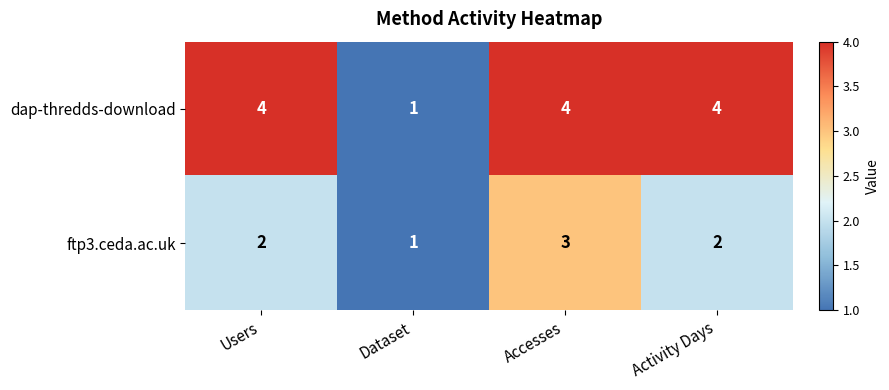

Is it true that dap-thredds-download equals 4 at Users?

True